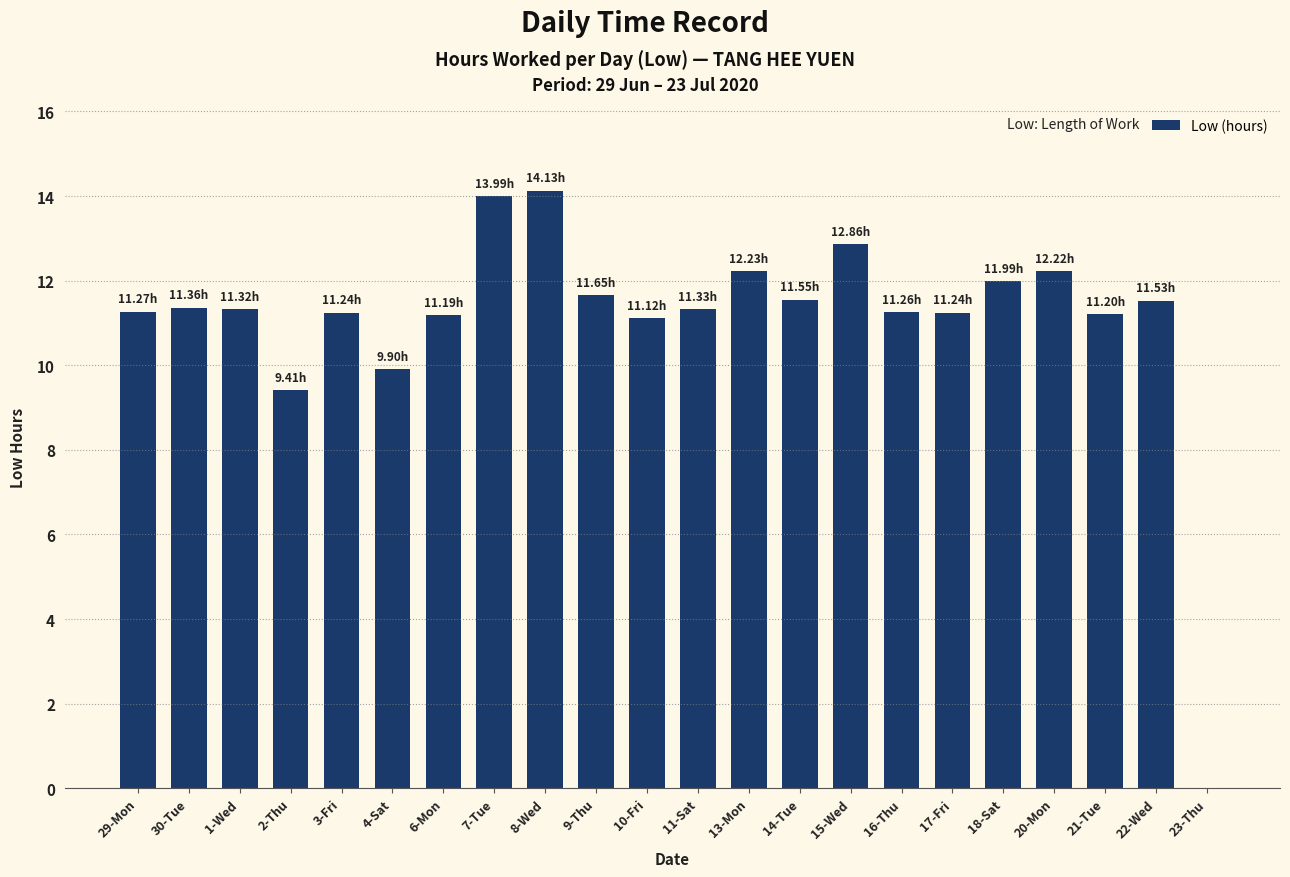

What is the sum of all values?

244.0